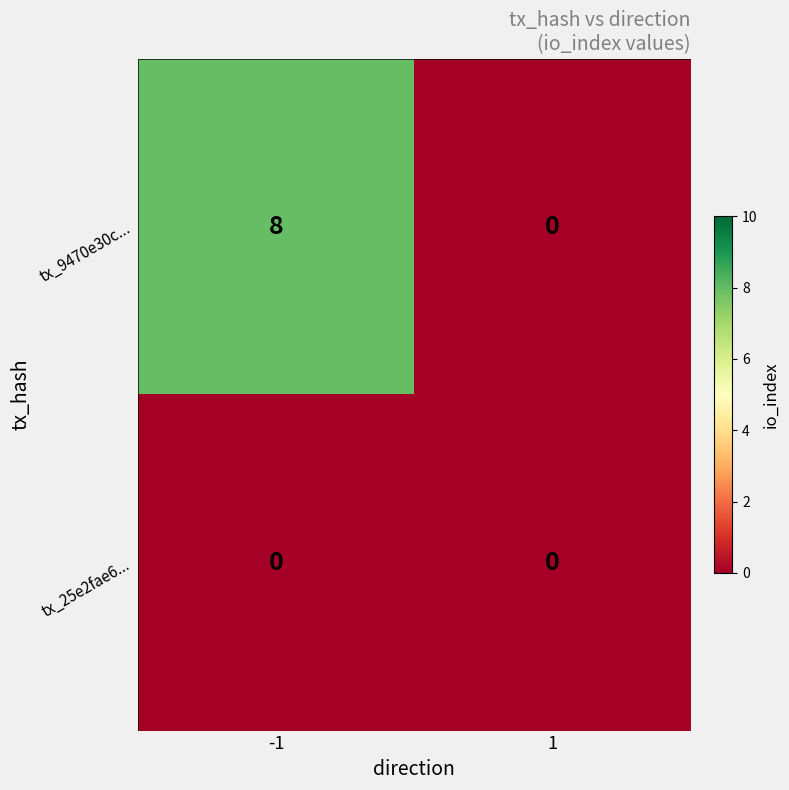

At how many categories does at least one series exceed 3?

1